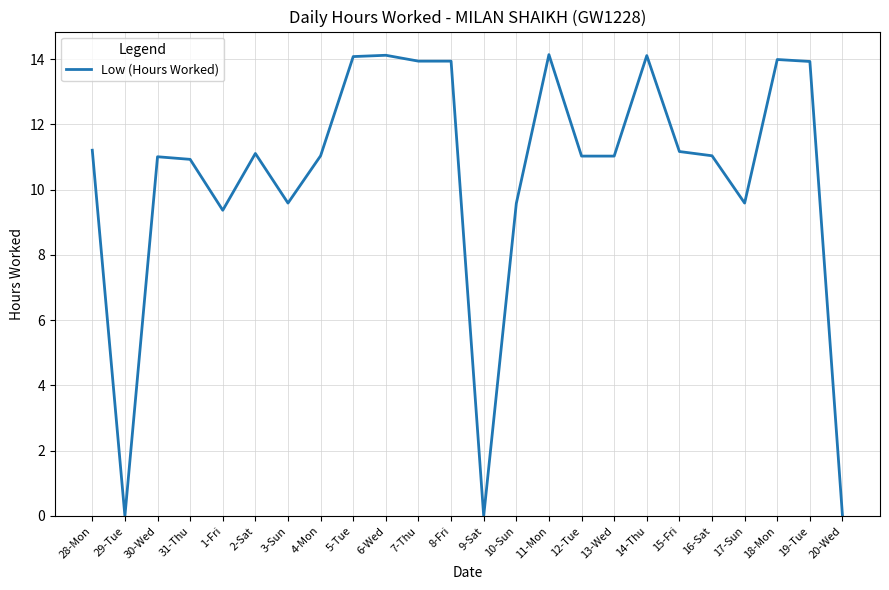

What position from the left is 20-Wed?

24